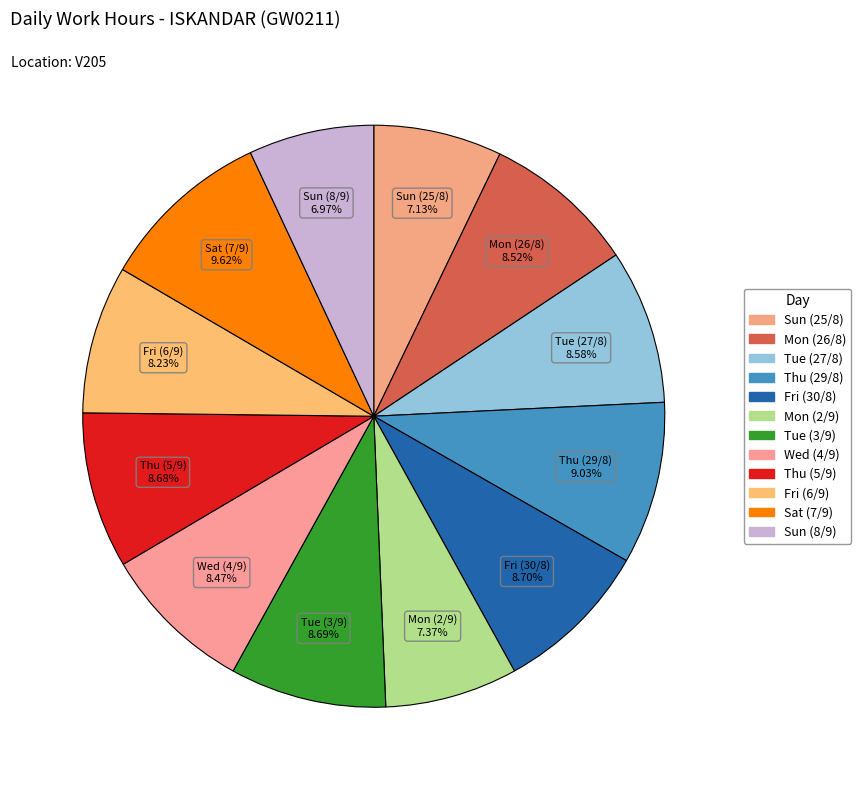

Which slice is the largest?

Sat (7/9)